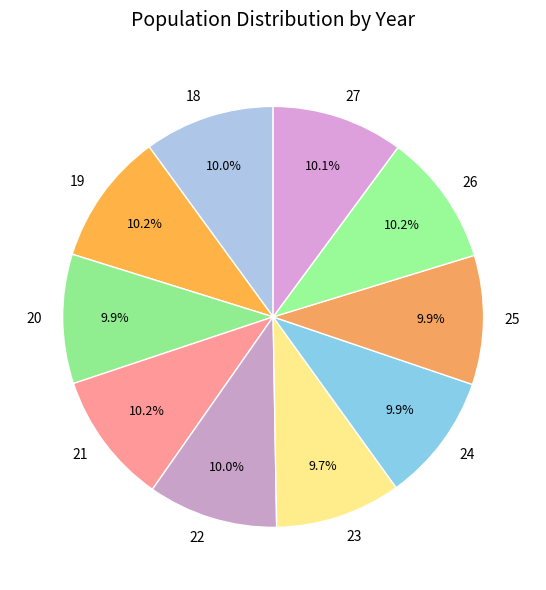

Do 27 and 23 together represent more than half of the pie?

No